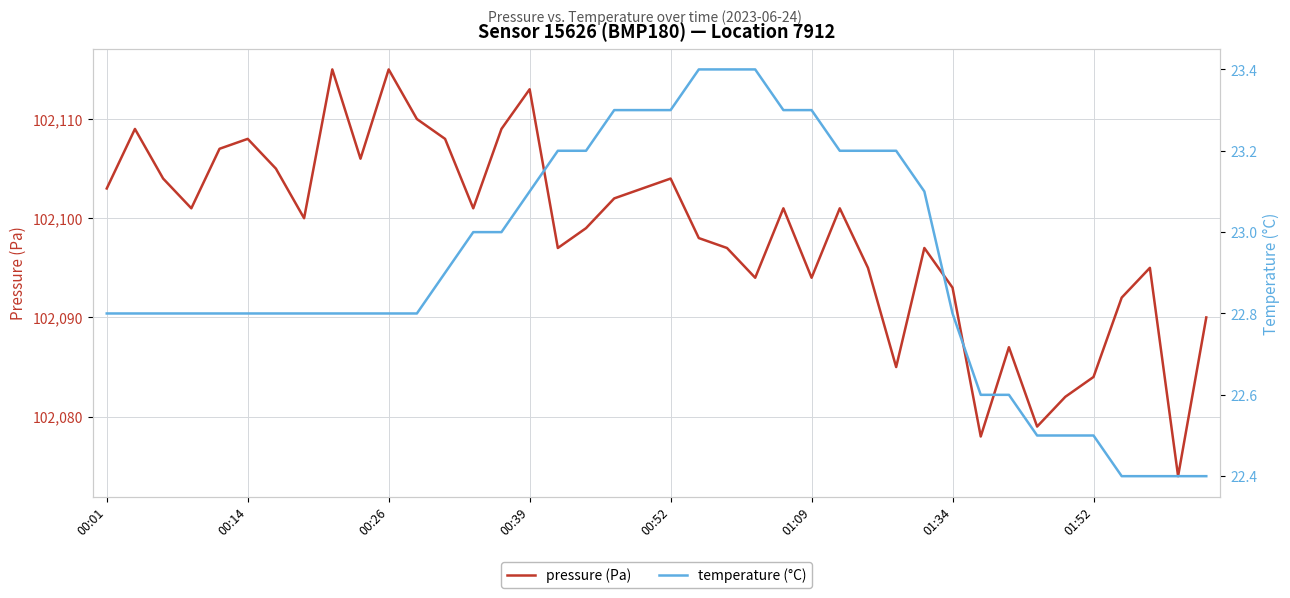

True or false: pressure (Pa) has more than 2 interior local peaks.

True